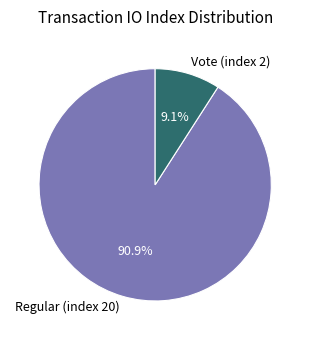

To the nearest percent, what is the combined percentage of Regular (index 20) and Vote (index 2)?

100%